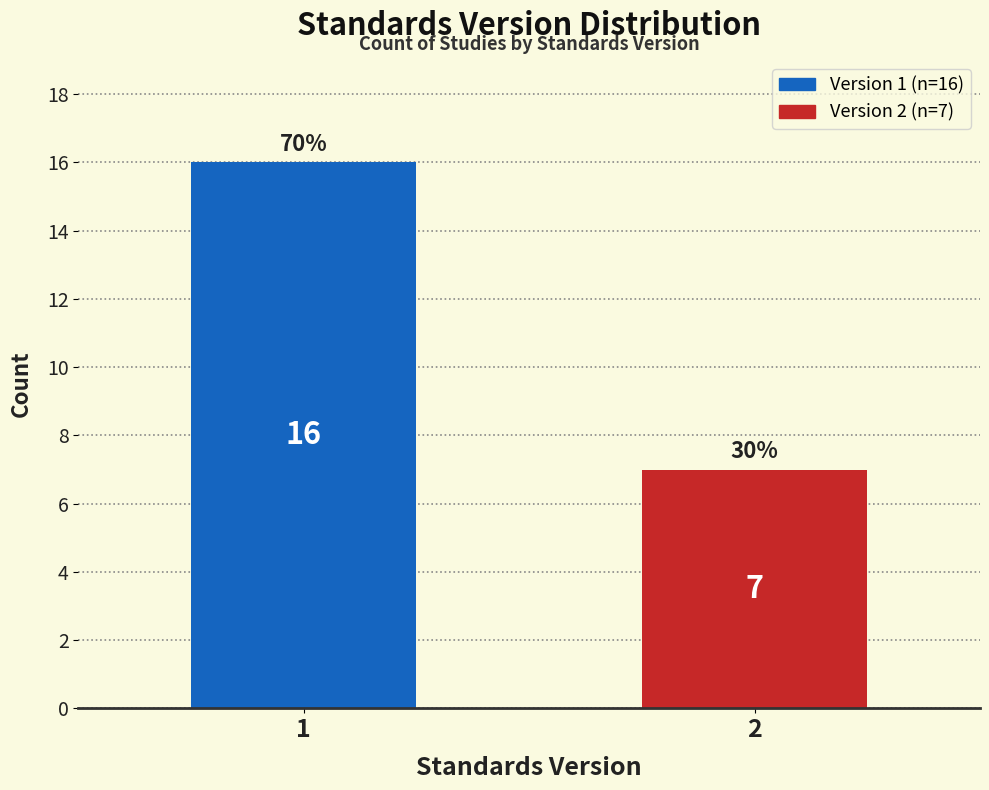

Reading left to right, what are all the values shown in this chart?

1=16	2=7